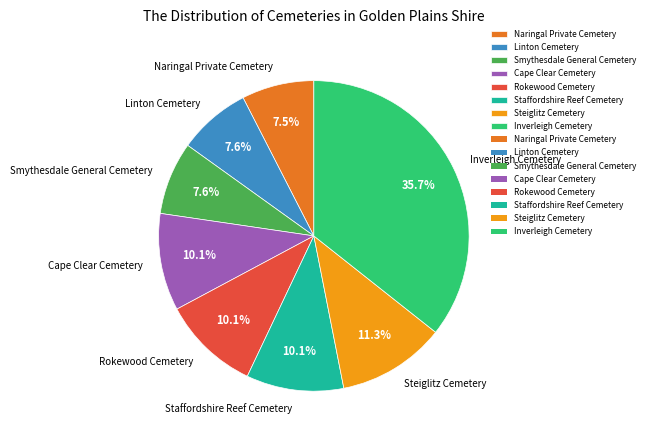

Does any single category account for the majority?

No